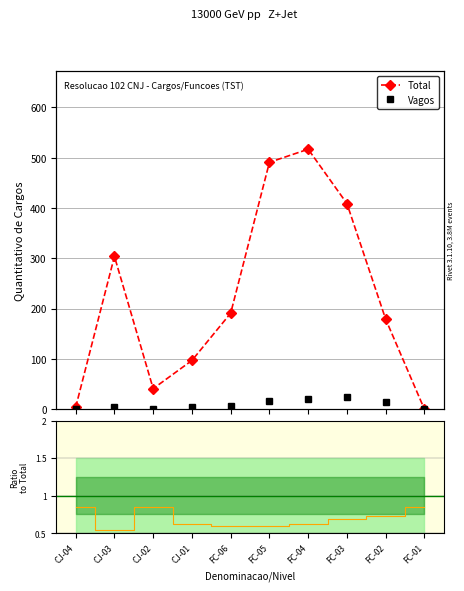

Is the value of Ratio at FC-01 greater than the value of Vagos at FC-02?

No